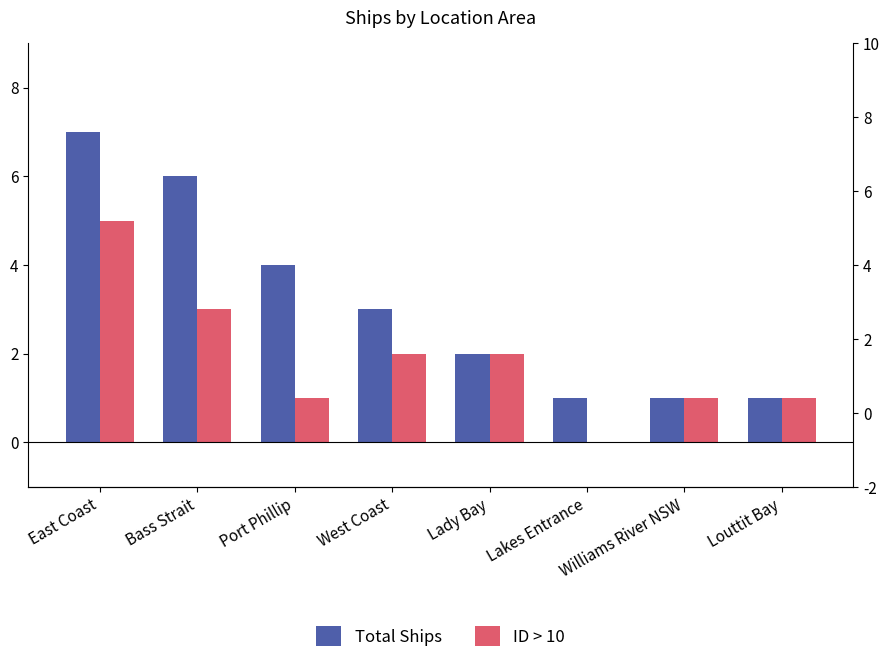

At which label does Total Ships reach its peak?

East Coast